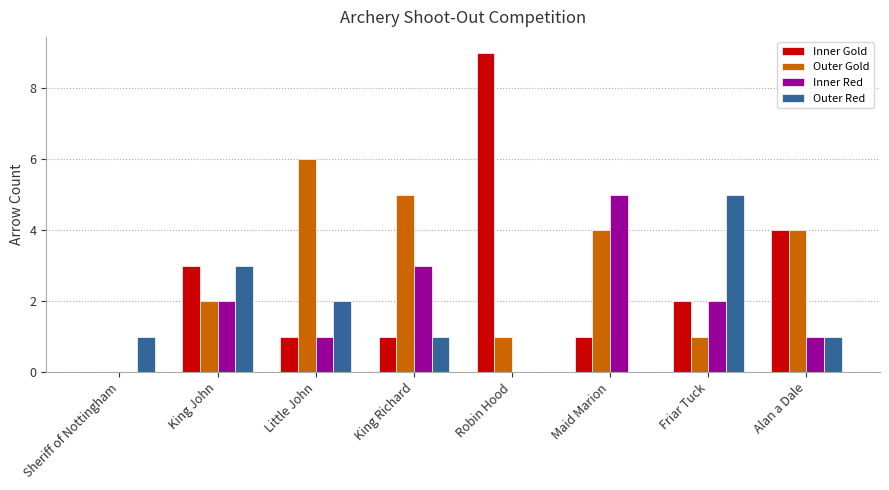

How many Inner Gold values are between 1 and 4?

6